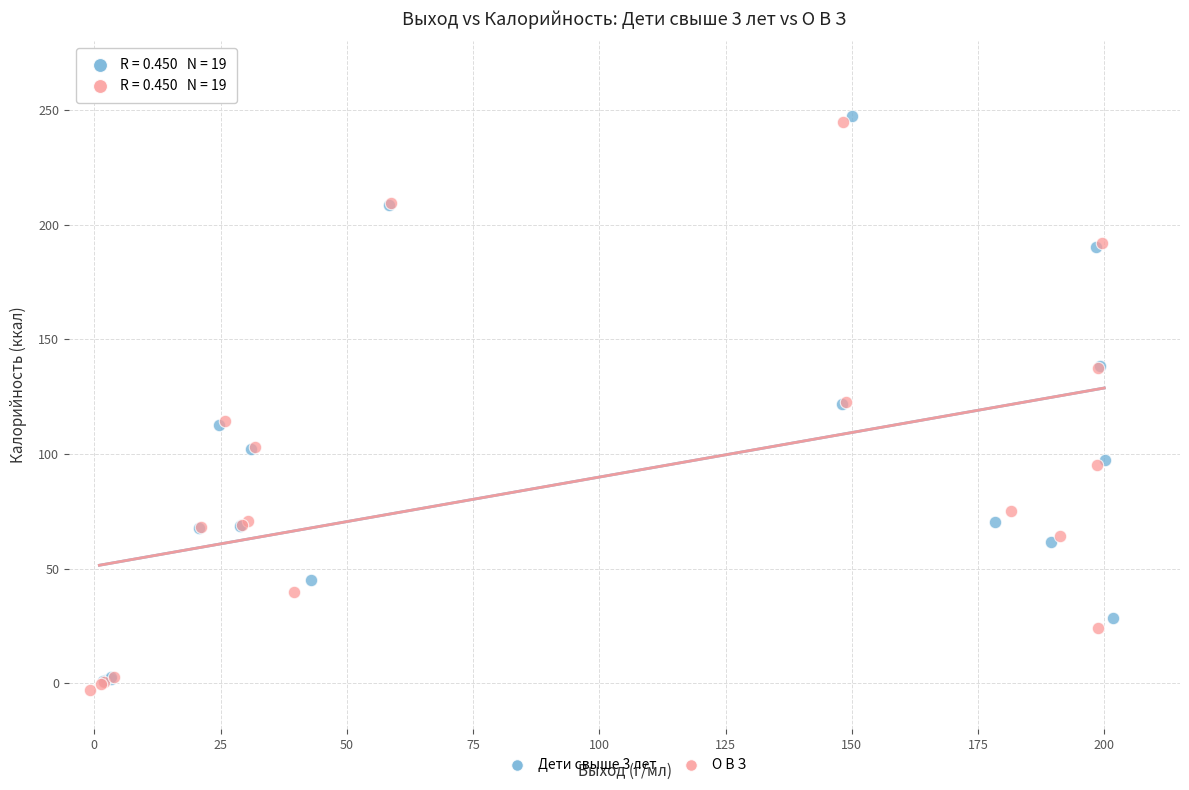

What are all the series names shown in the legend?

Дети свыше 3 лет, О В З